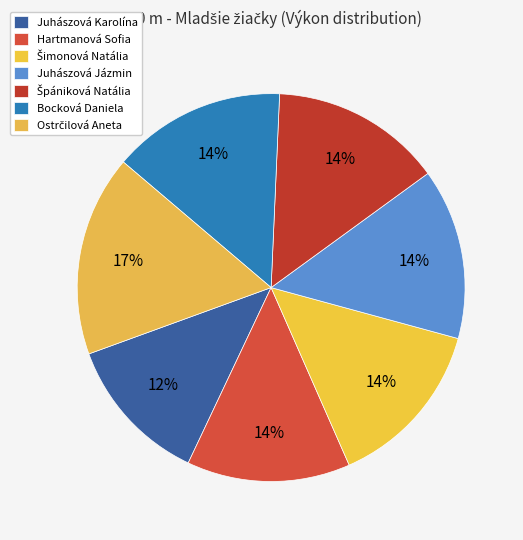

Is there any slice that represents more than half of the pie?

No